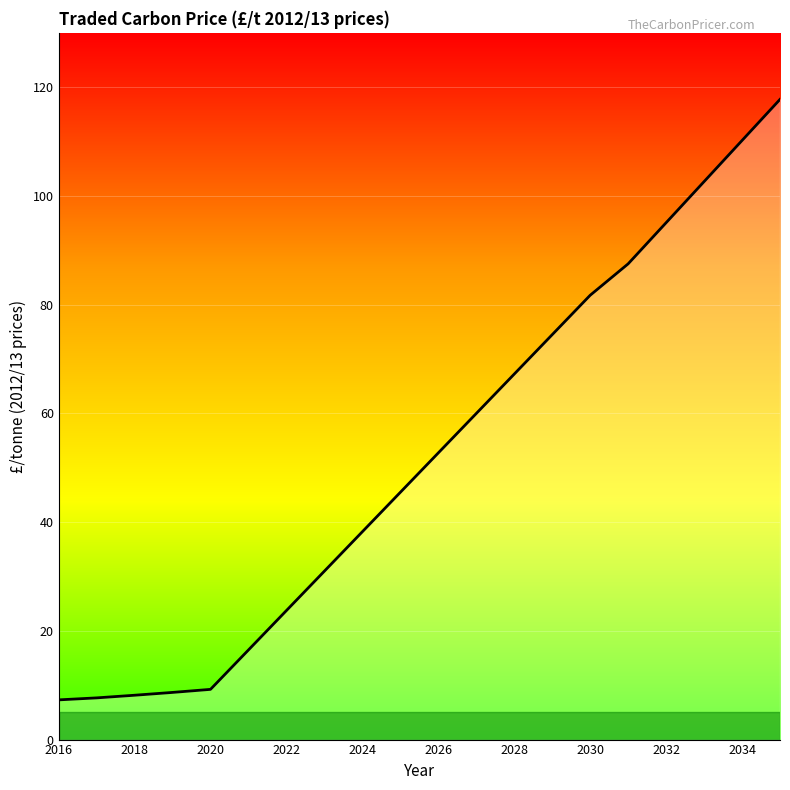

What is the maximum value shown in the chart?

117.8